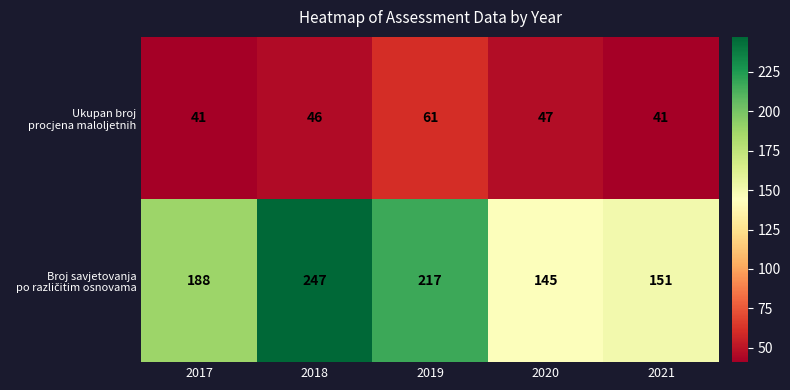

At which category is the sum across all series the highest?

2018